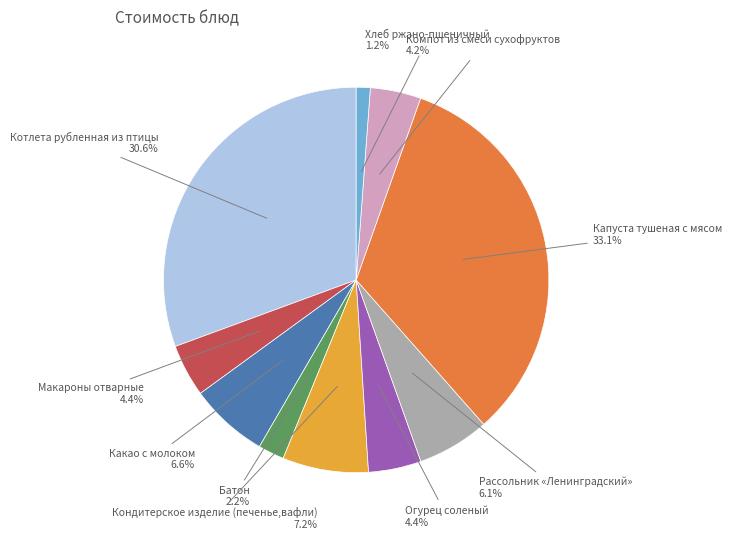

How many segments does this pie chart have?

10